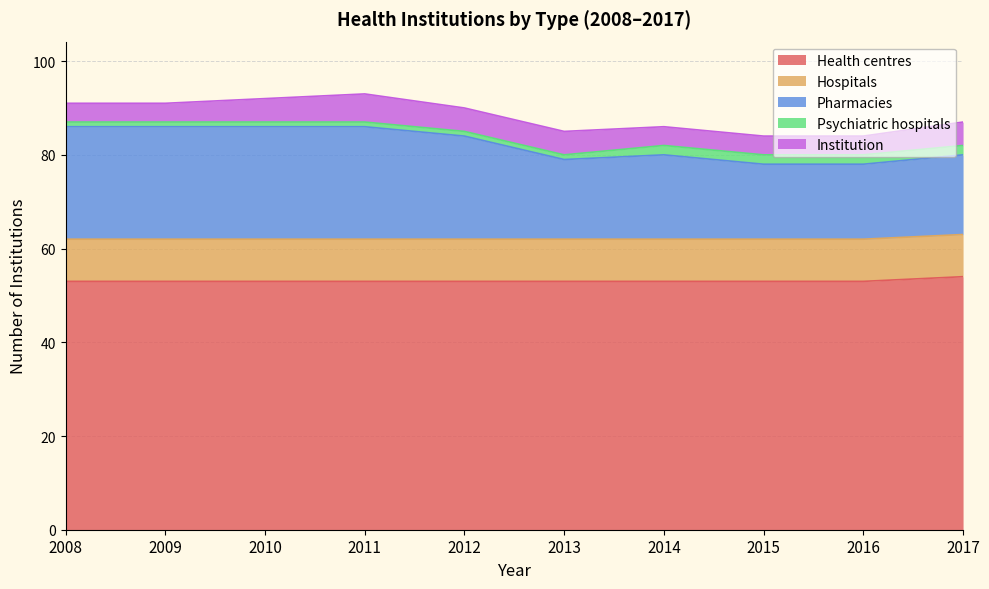

Is it true that Hospitals equals 3 at 2013?

False